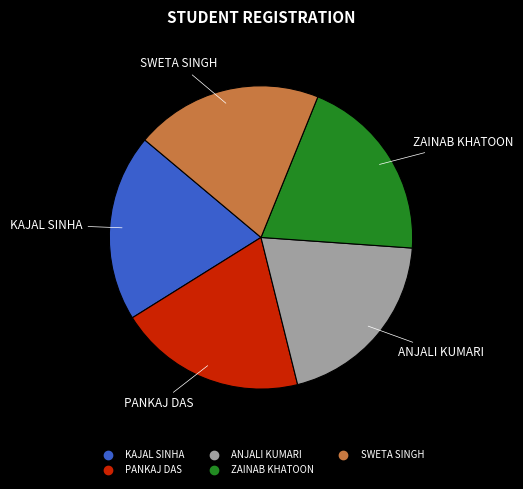

Does KAJAL SINHA represent more than half of the total?

No